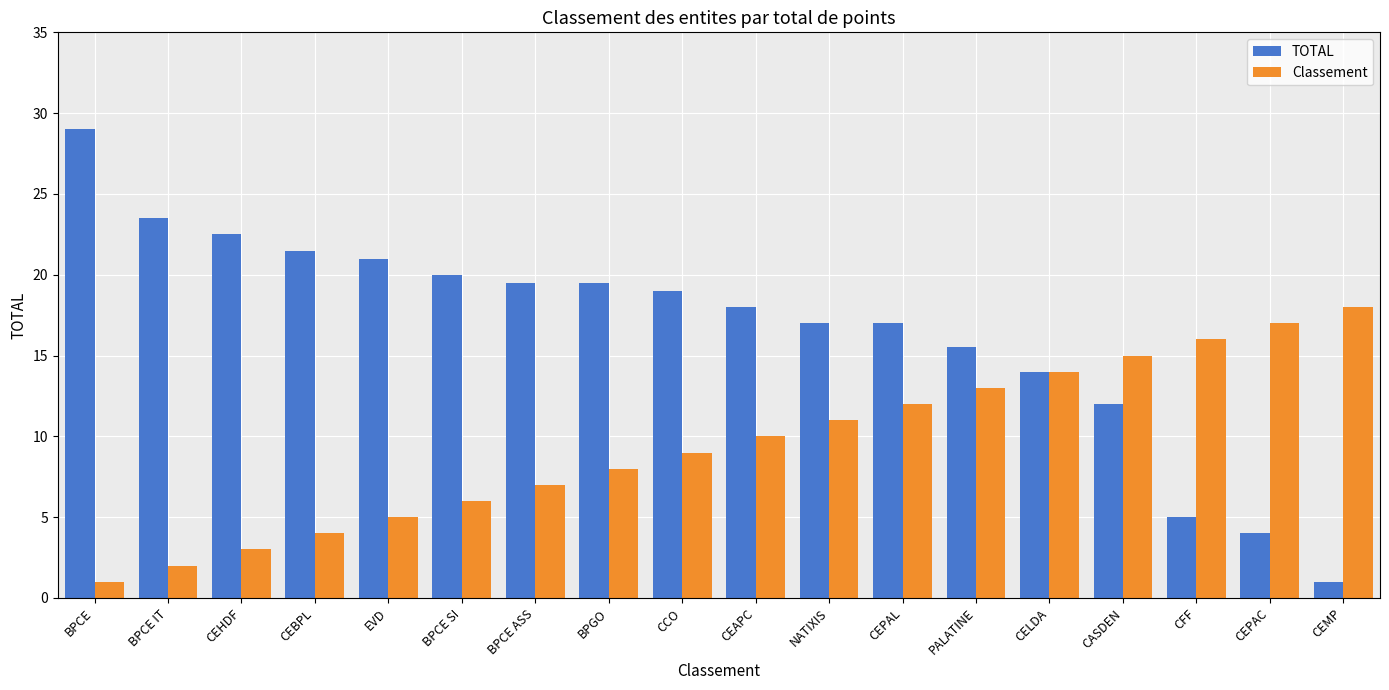

Rank the series by their average value, from highest to lowest.

TOTAL, Classement